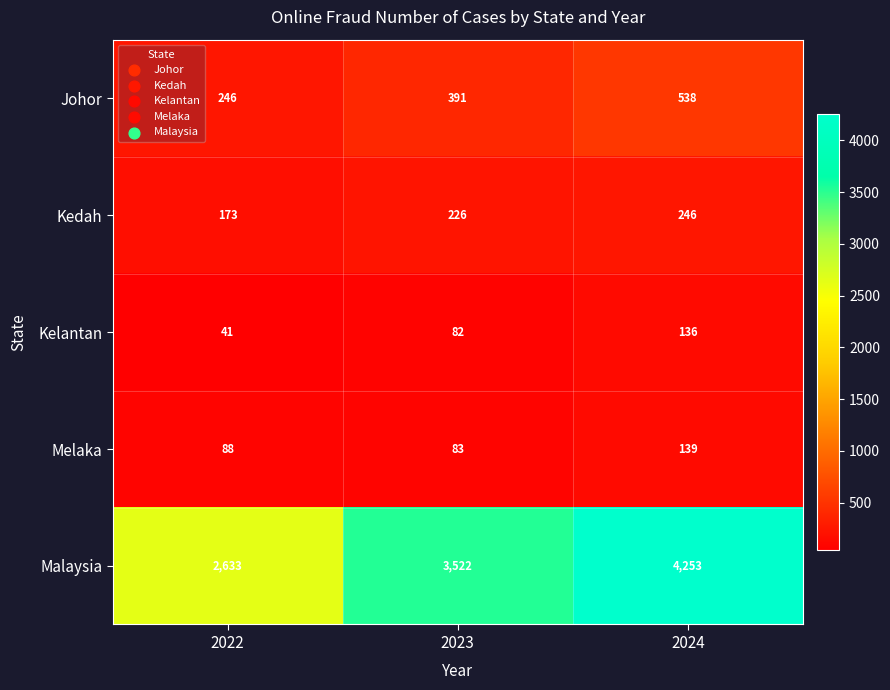

Reading left to right, what are all the values shown in this chart?

Johor: 246	391	538
Kedah: 173	226	246
Kelantan: 41	82	136
Melaka: 88	83	139
Malaysia: 2633	3522	4253